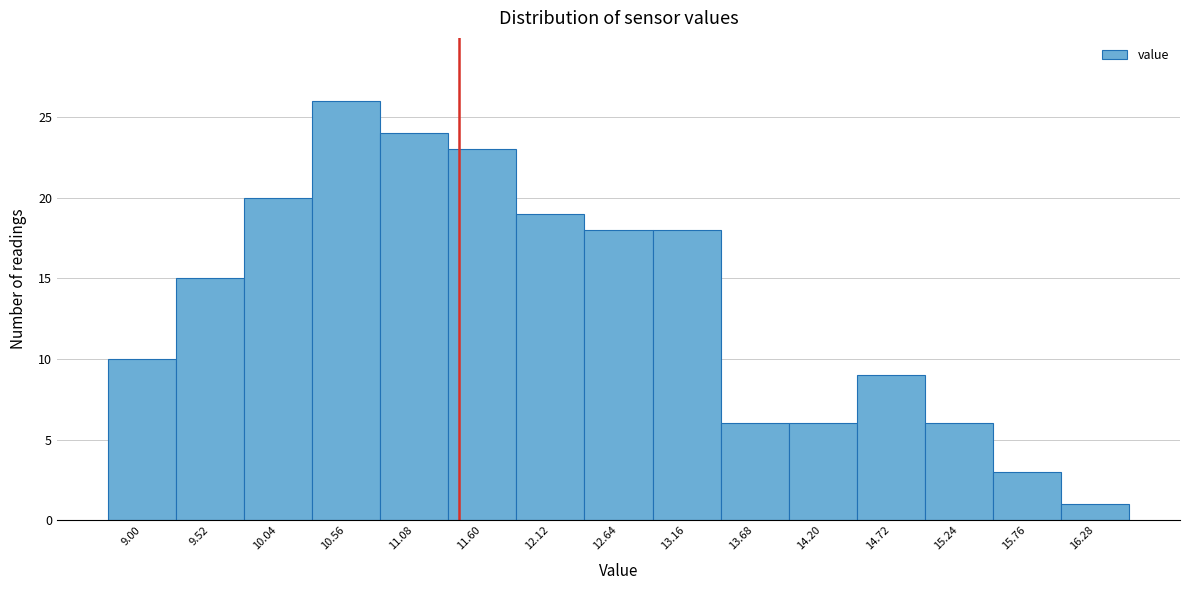

Reading left to right, extract all data points from this chart.

10	15	20	26	24	23	19	18	18	6	6	9	6	3	1